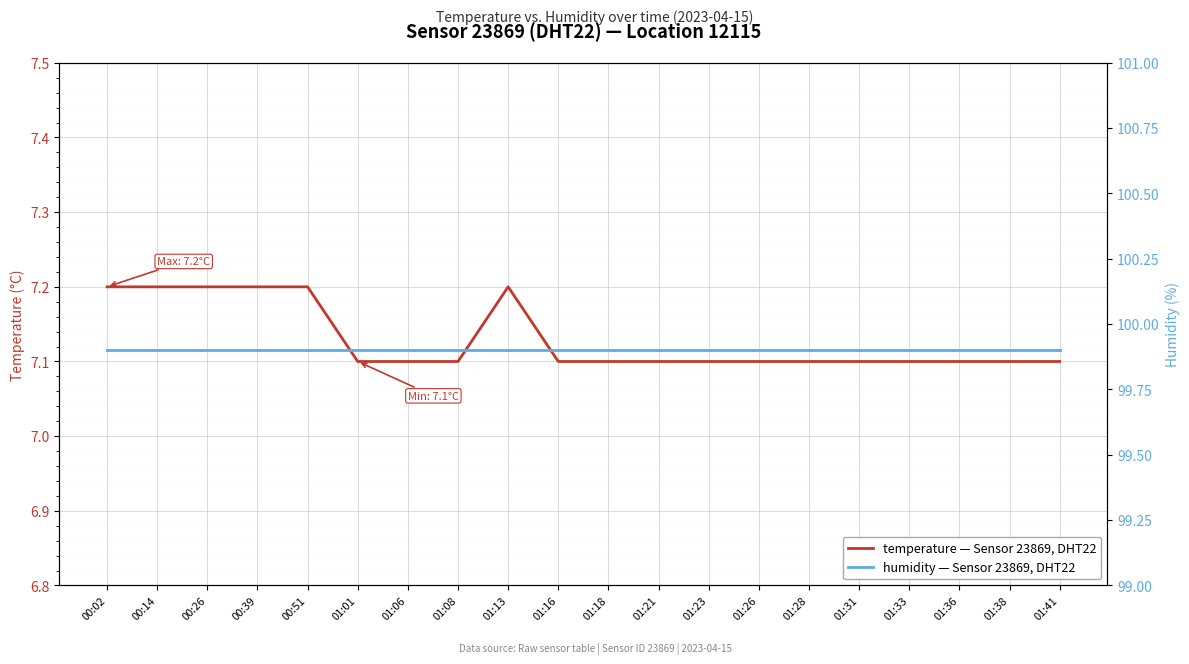

Rank the series by their average value, from highest to lowest.

humidity, temperature